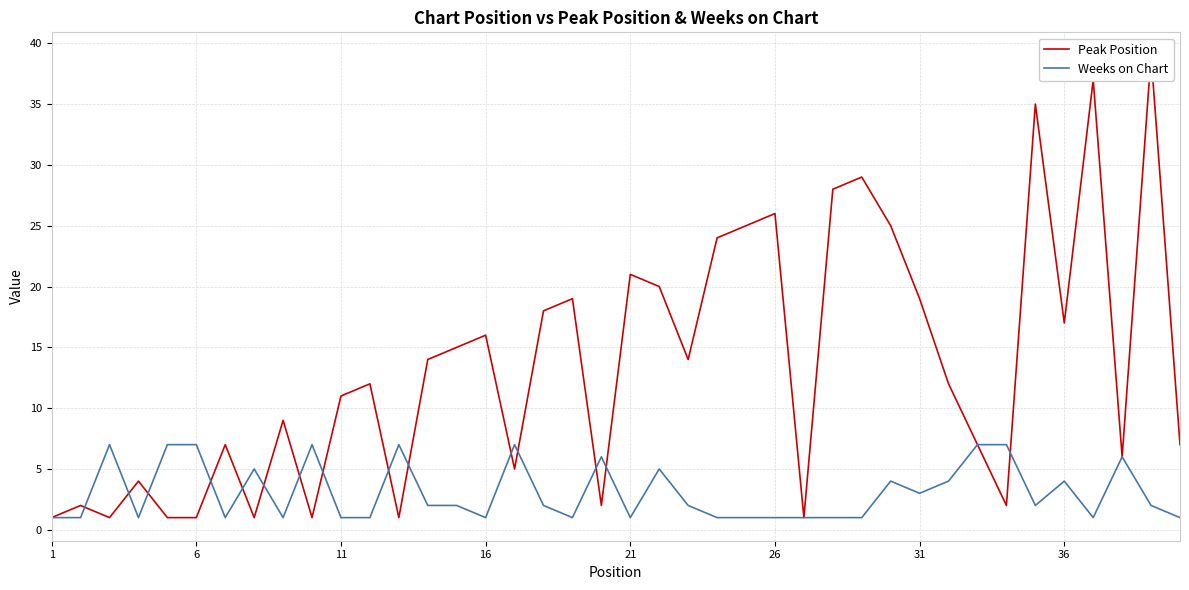

True or false: Weeks on Chart has more than 0 interior local peaks.

True